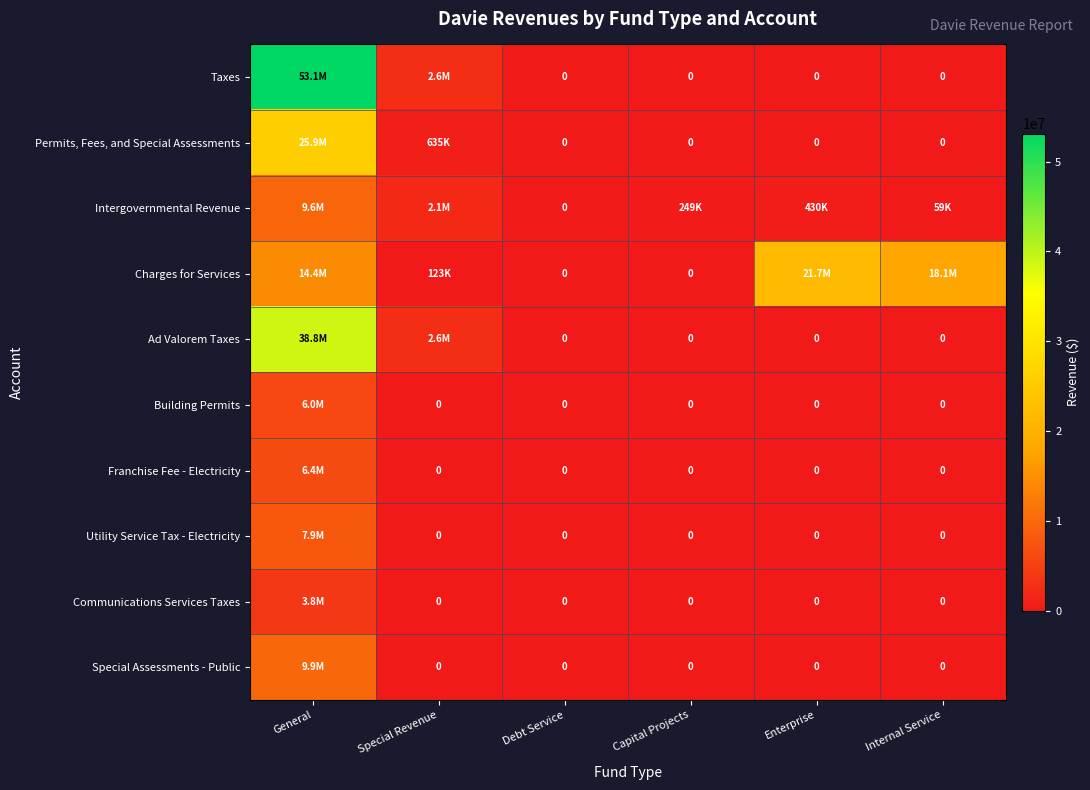

Which label corresponds to the largest value in the chart?

General